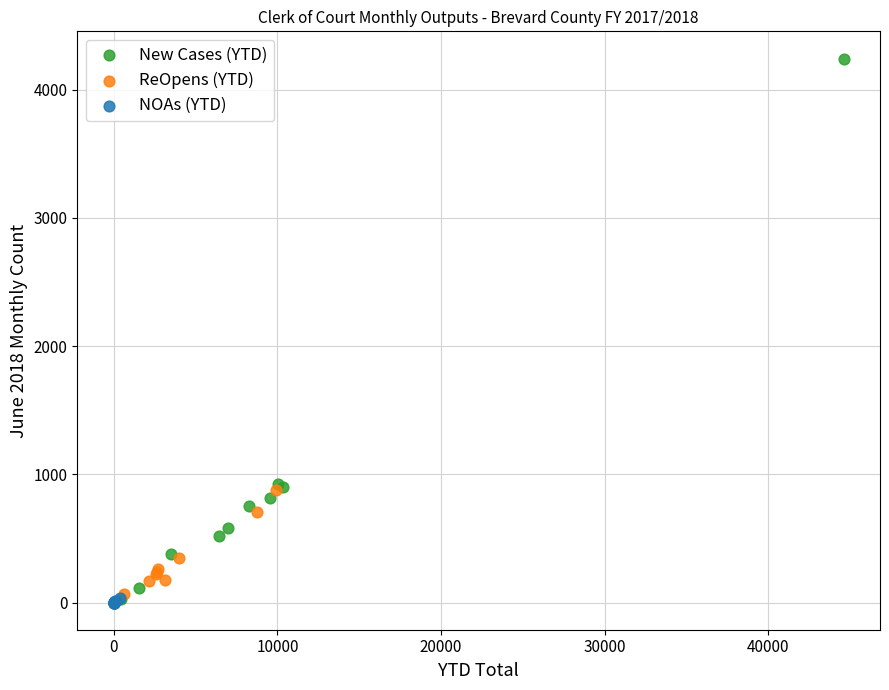

Which series contains the highest Y value?

New Cases (YTD)